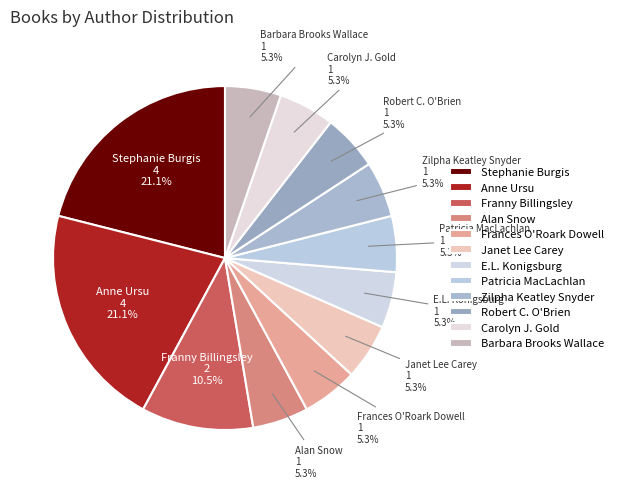

How many slices are in this pie chart?

12